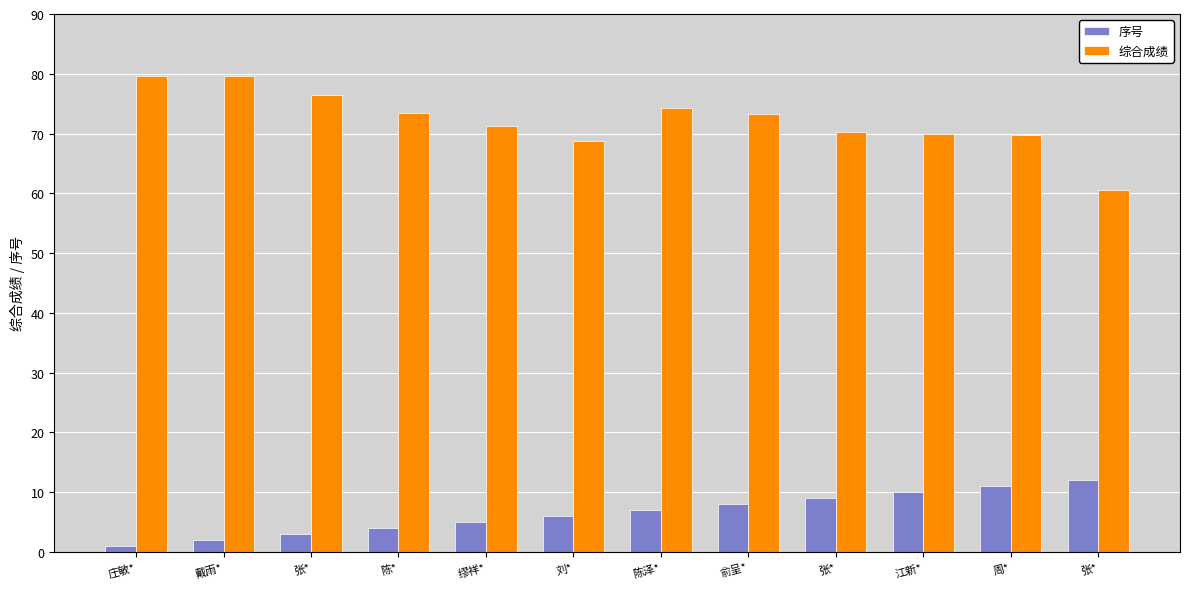

Where does the 综合成绩 series first go above 73?

庄敏*